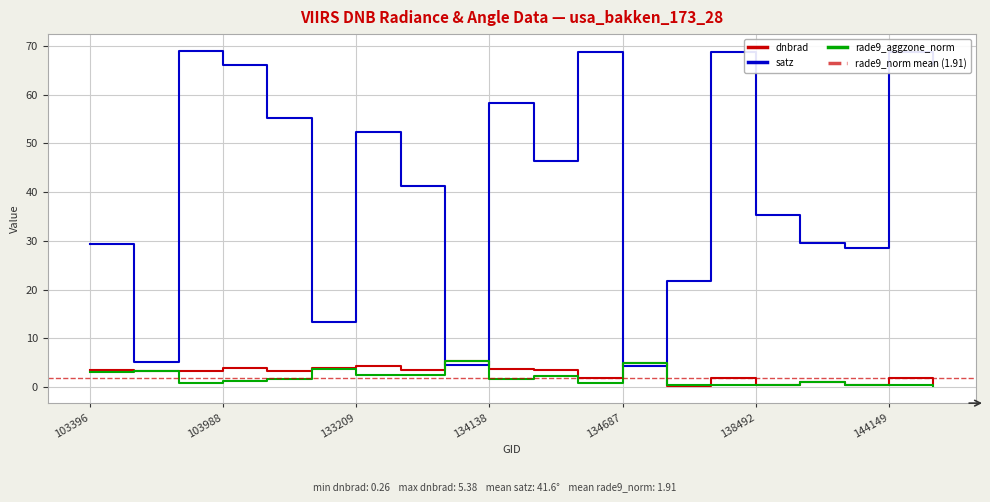

What is the average value of the rade9_aggzone_norm series?

1.9